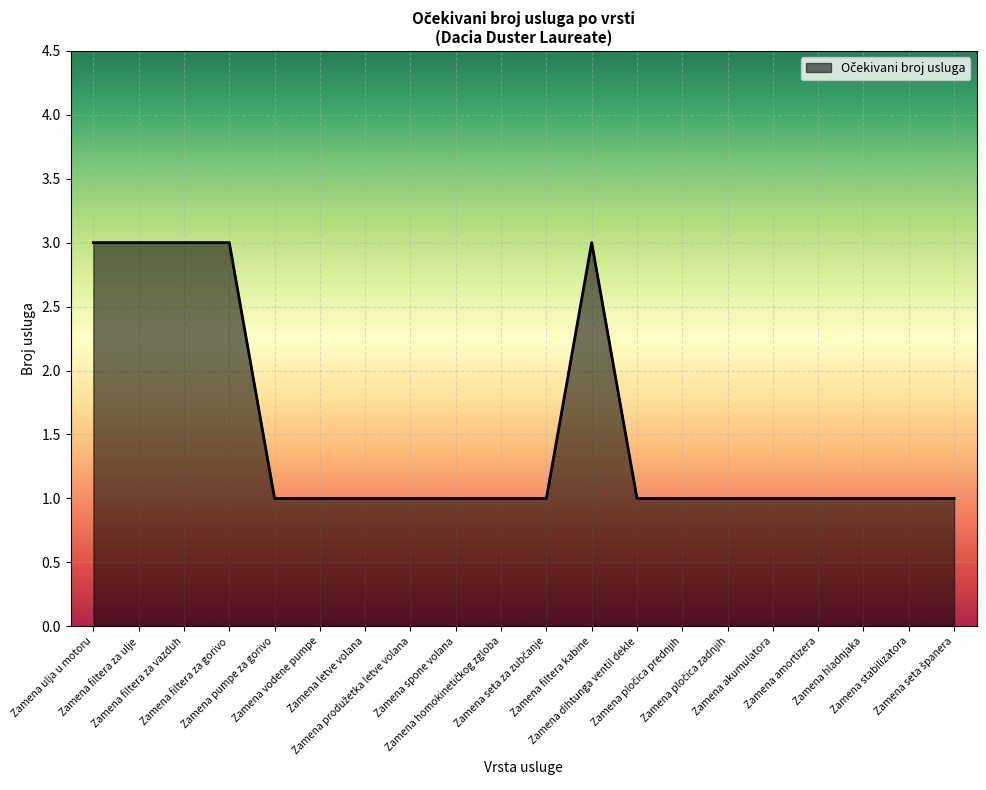

What is the smallest value displayed?

1